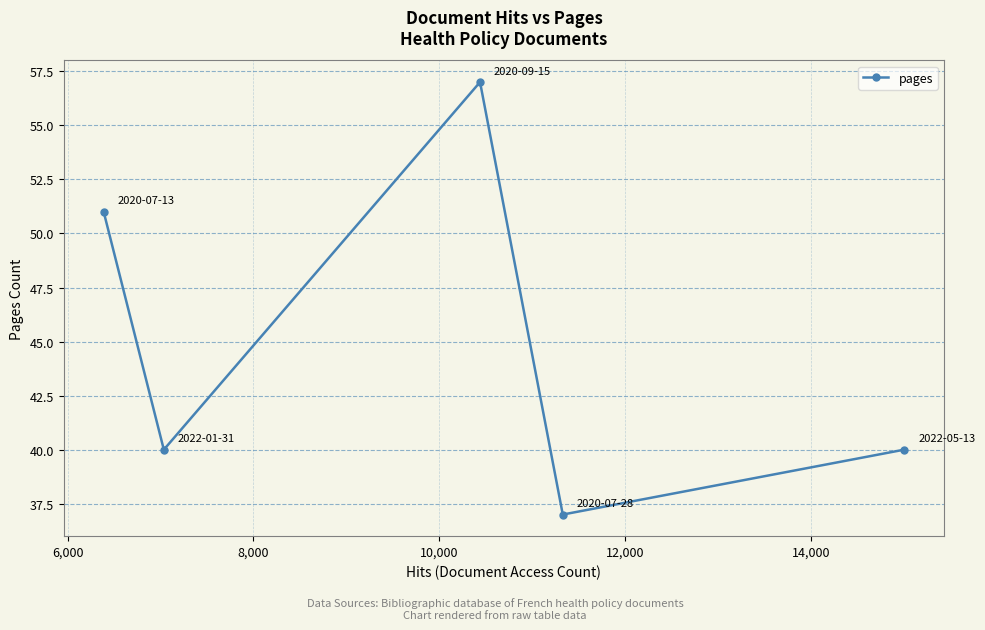

What is the maximum value shown in the chart?

57